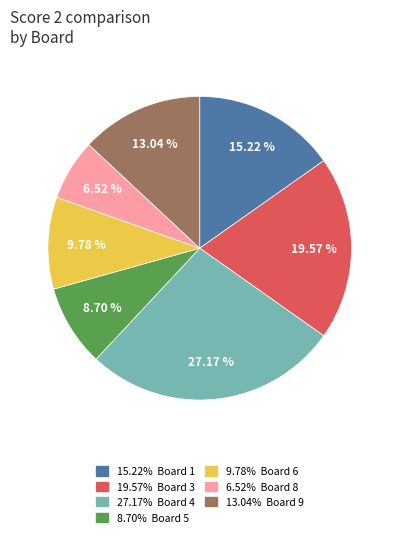

Does any single category account for the majority?

No